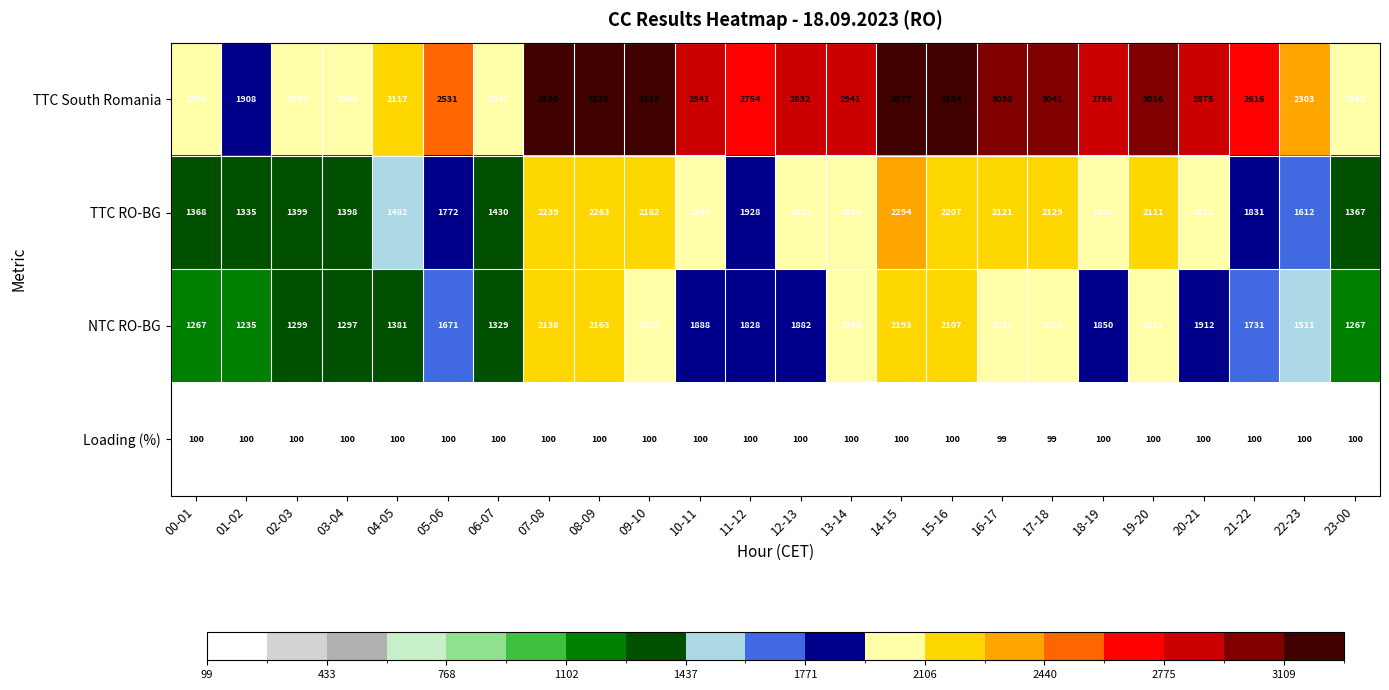

What is the spread (max minus min) of values at 13-14?

2841